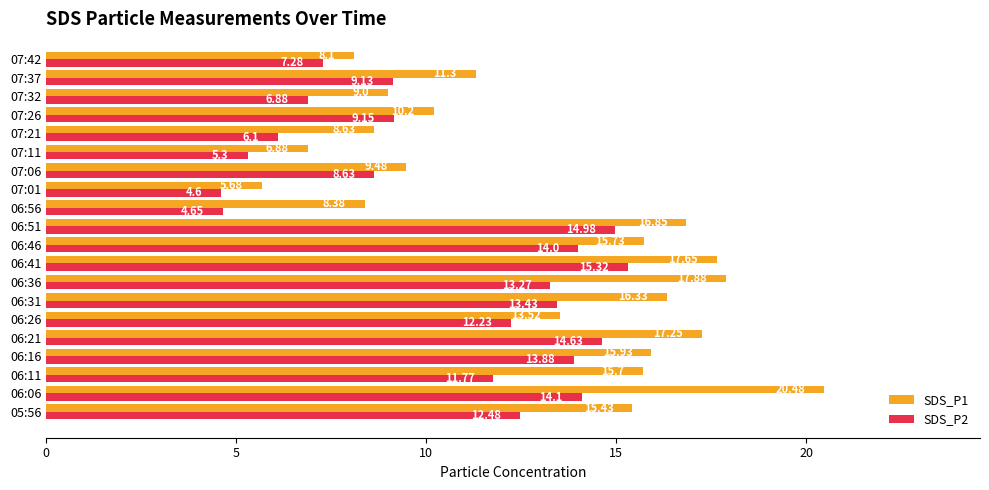

What are all the series names shown in the legend?

SDS_P1, SDS_P2